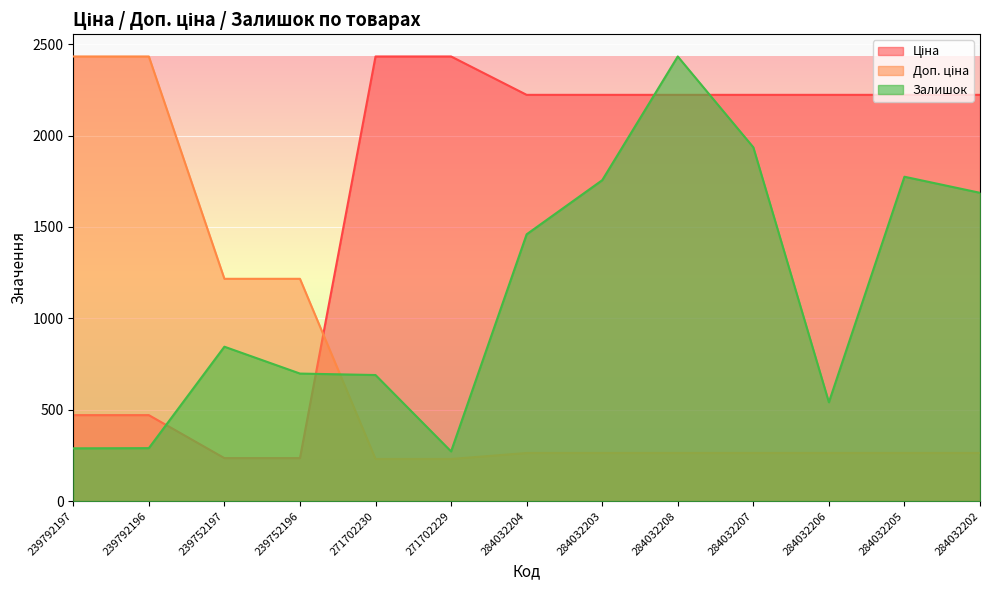

How many times do Ціна and Доп. ціна cross each other?

1